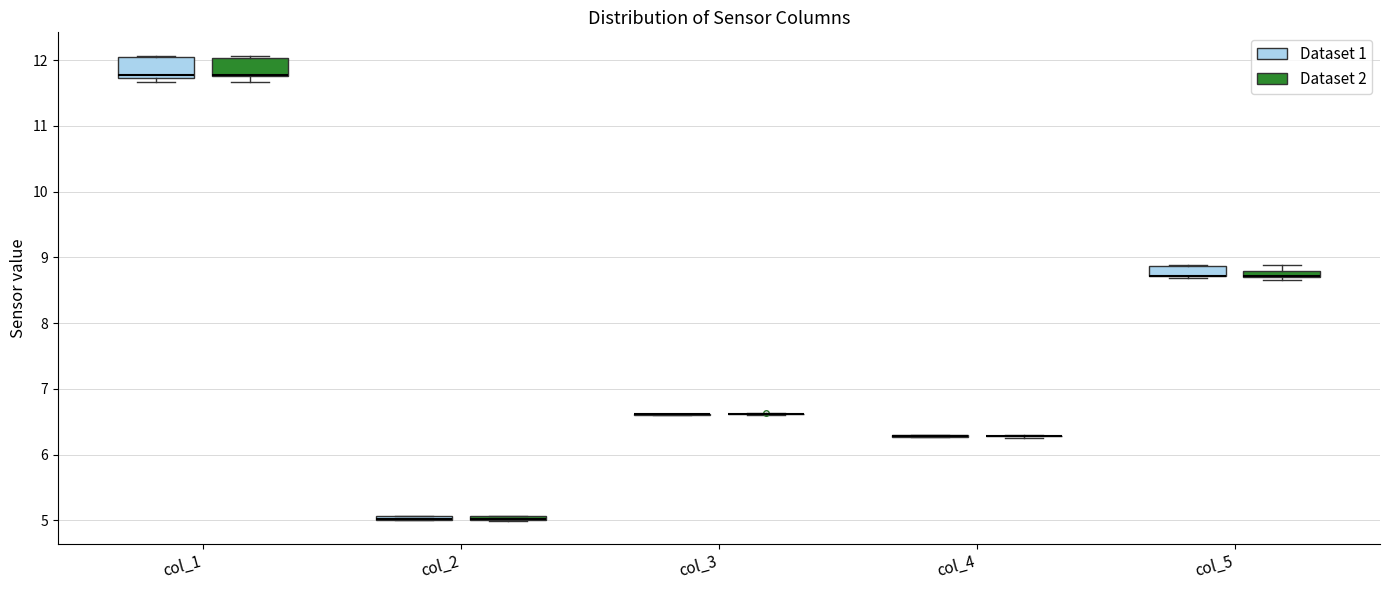

Where is the lower edge of the box for col_5 (Dataset 2) on the y-axis? The values are not printed on the chart, so give them approximately, as read against the axis.

8.7